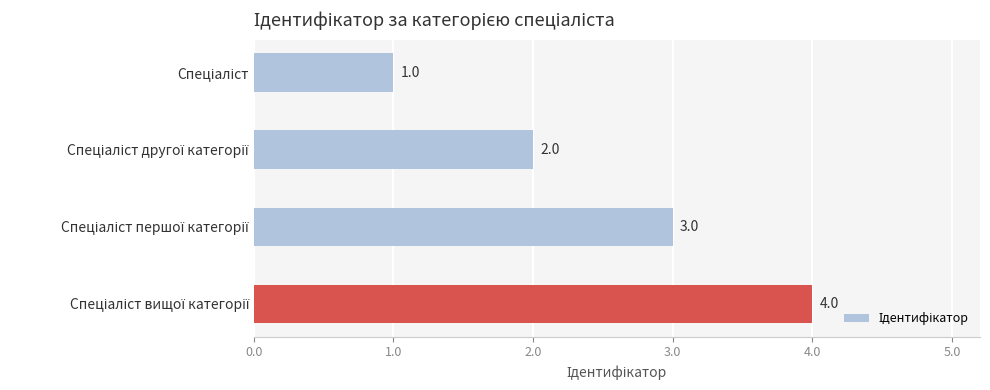

How many values are between 2 and 4?

3